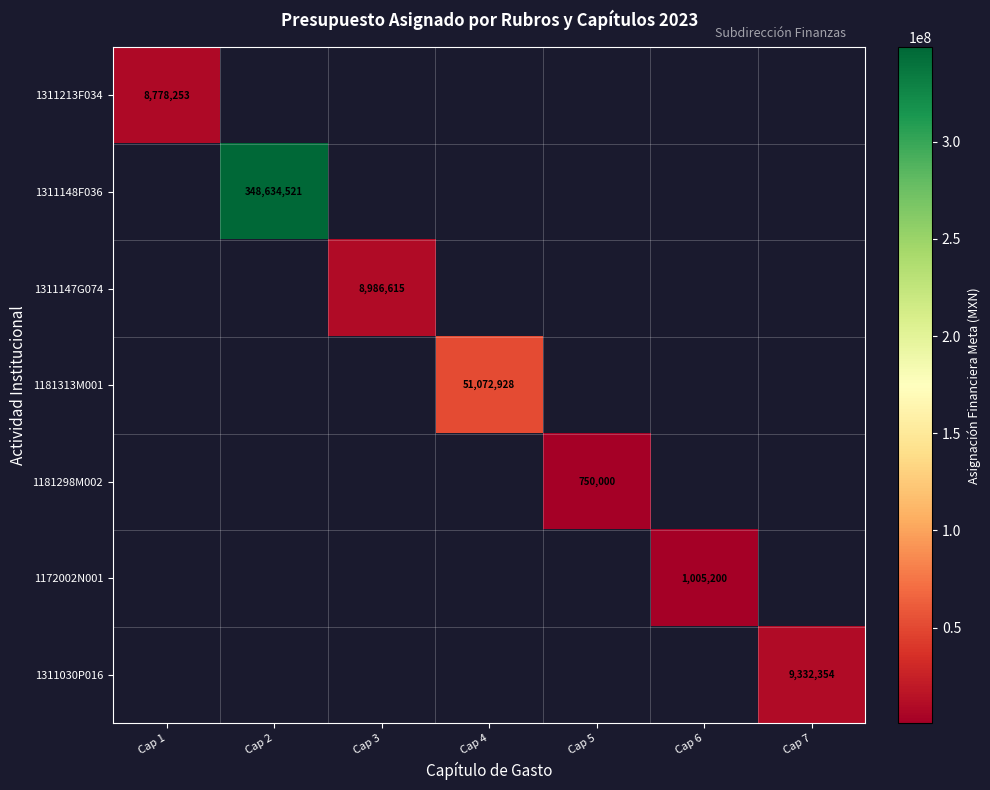

Which has a higher value, Cap 3 or Cap 2?

Cap 2